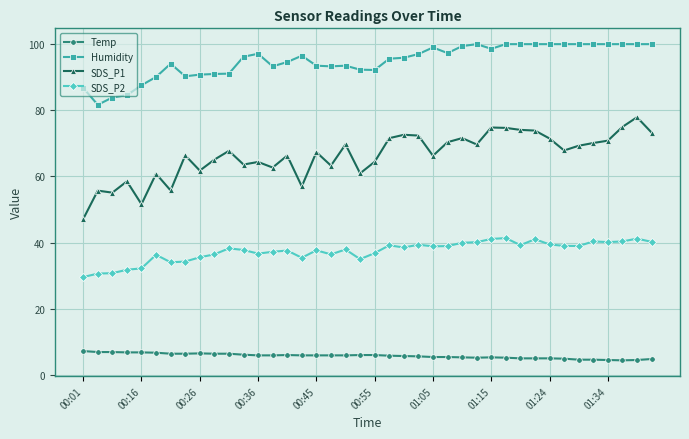

List the series in order of their peak value, lowest first.

Temp, SDS_P2, SDS_P1, Humidity